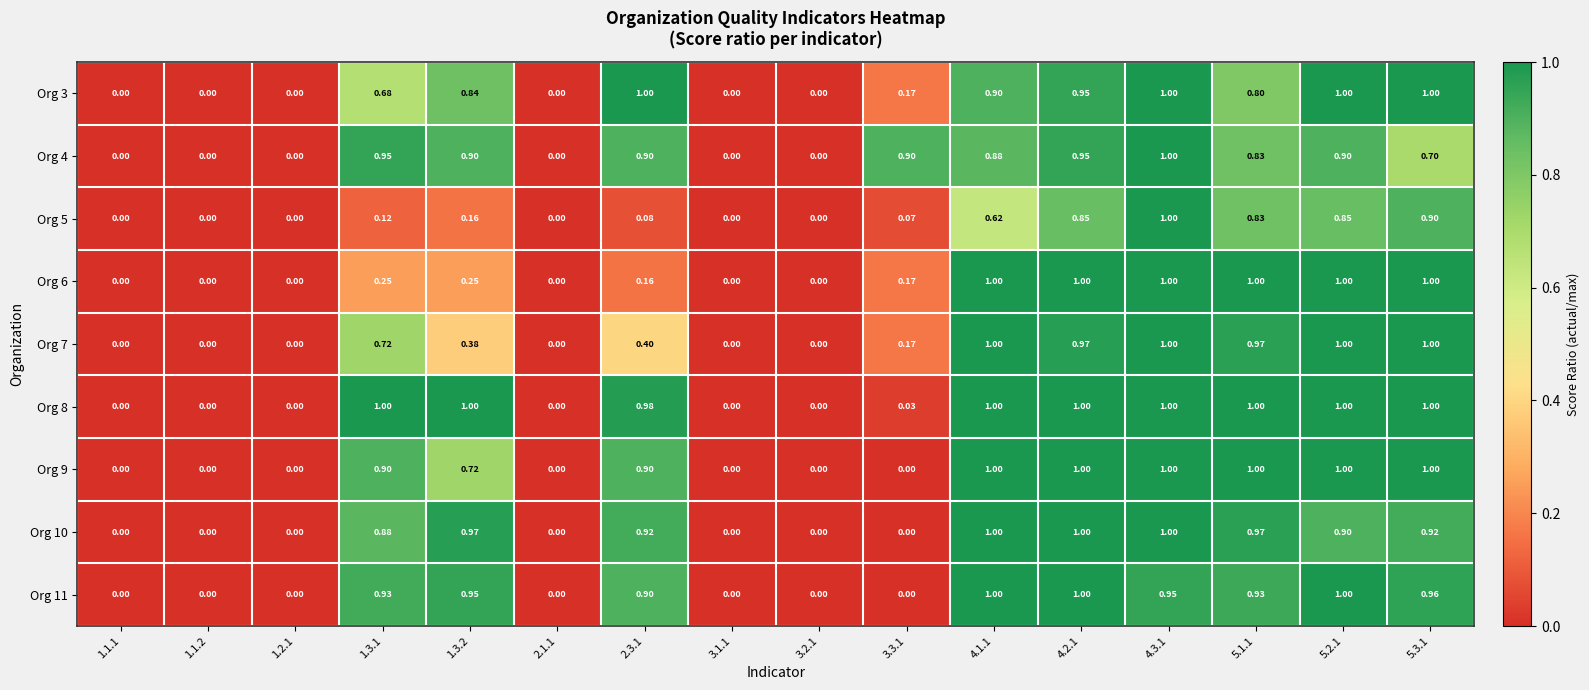

How many categories are shown in the chart?

16